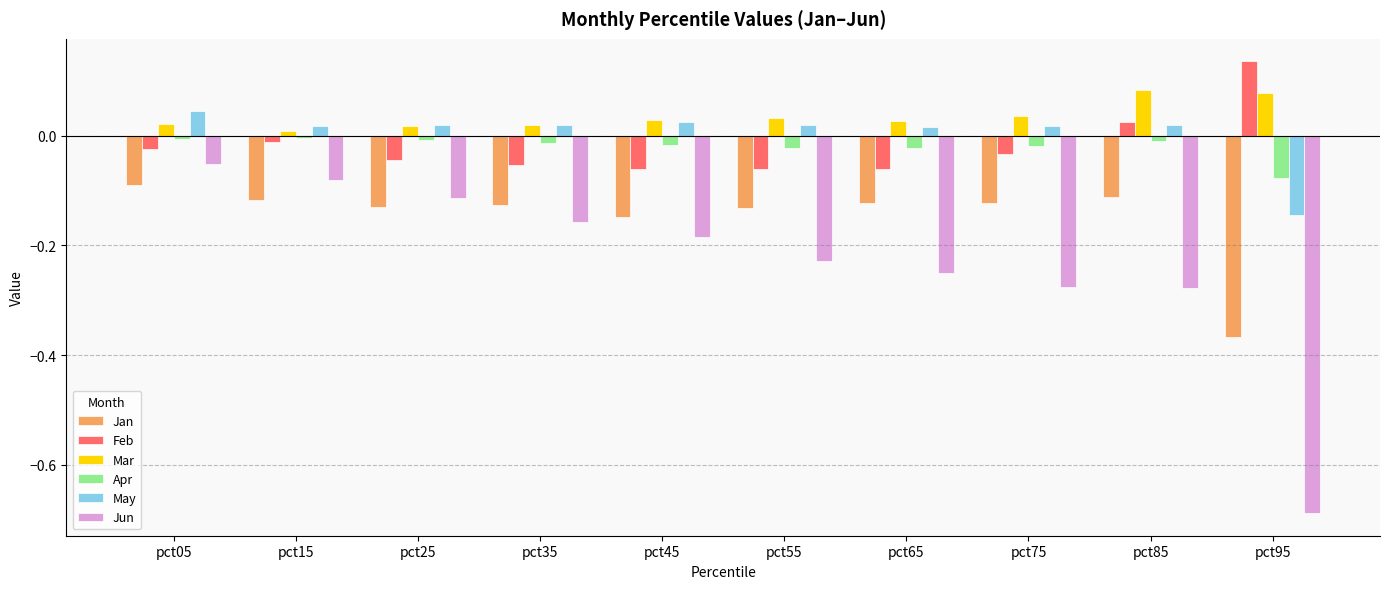

At which label does Apr reach its minimum?

pct95